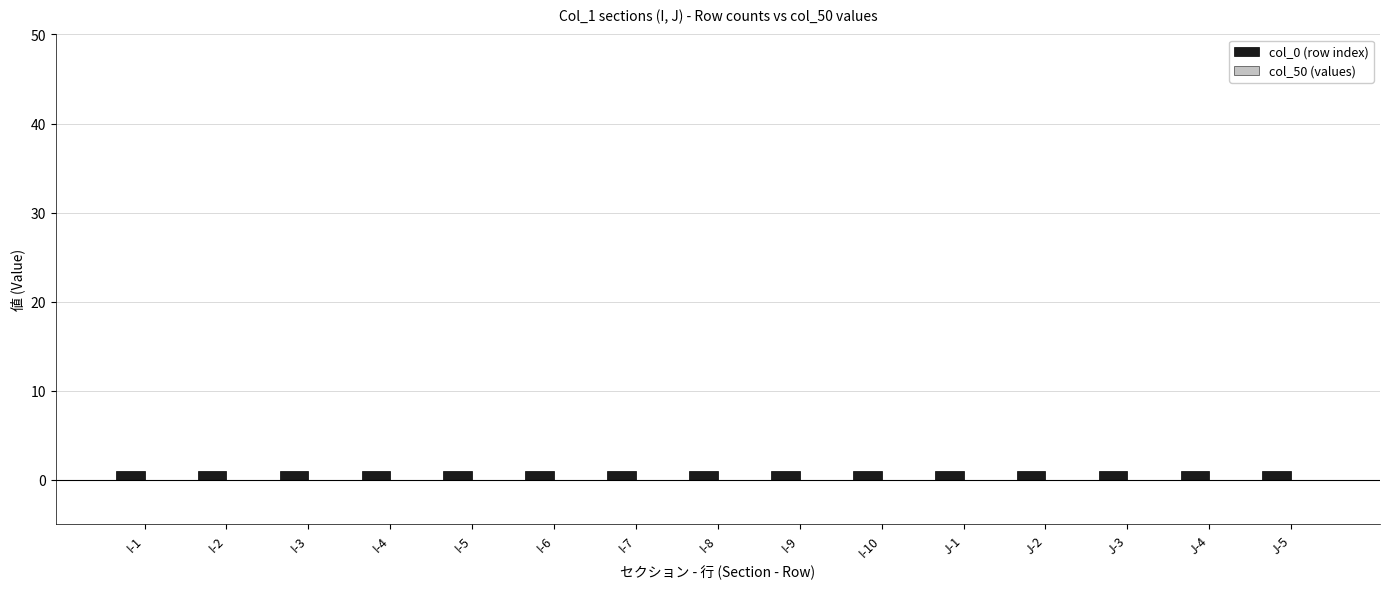

Is the value of col_0 (row index) at I-5 greater than the value of col_50 (values) at I-10?

Yes